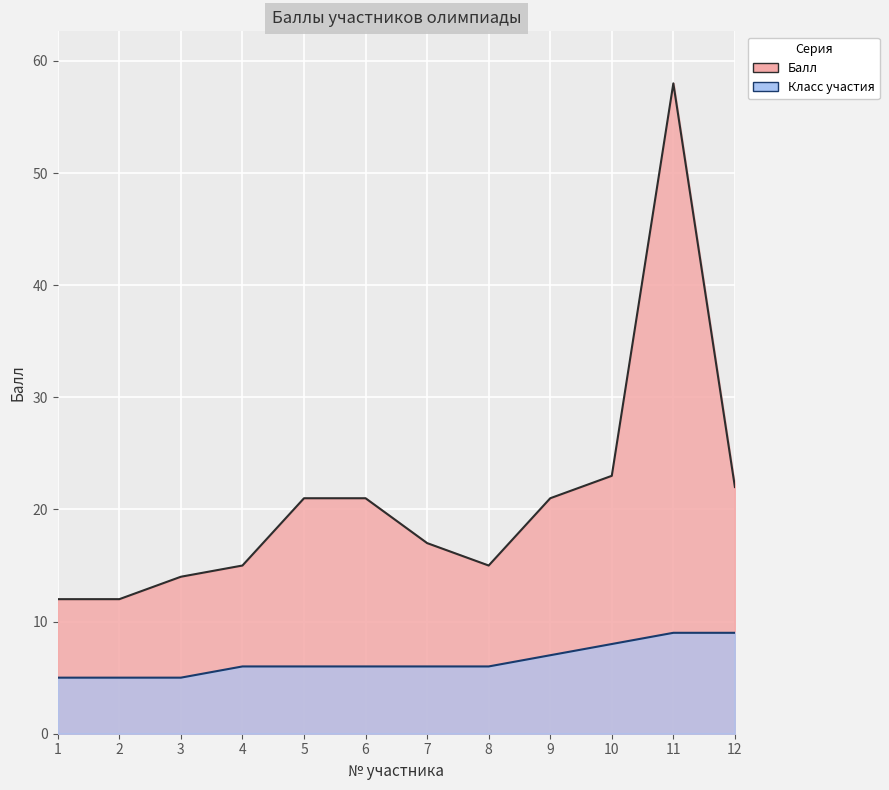

What are all the series names shown in the legend?

Балл, Класс участия